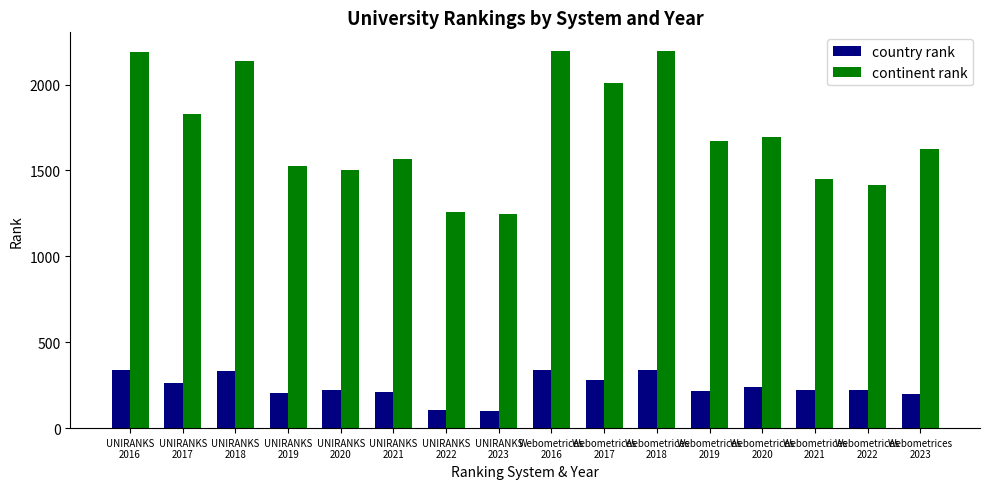

How many series are shown in this chart?

2